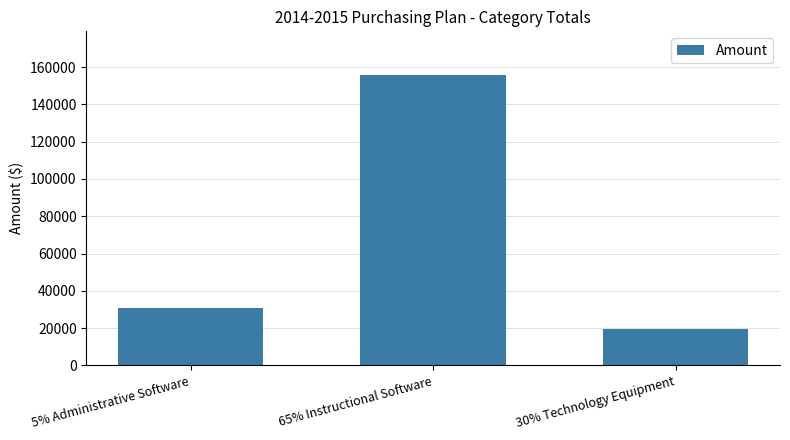

What is the sum of all values?

206006.4